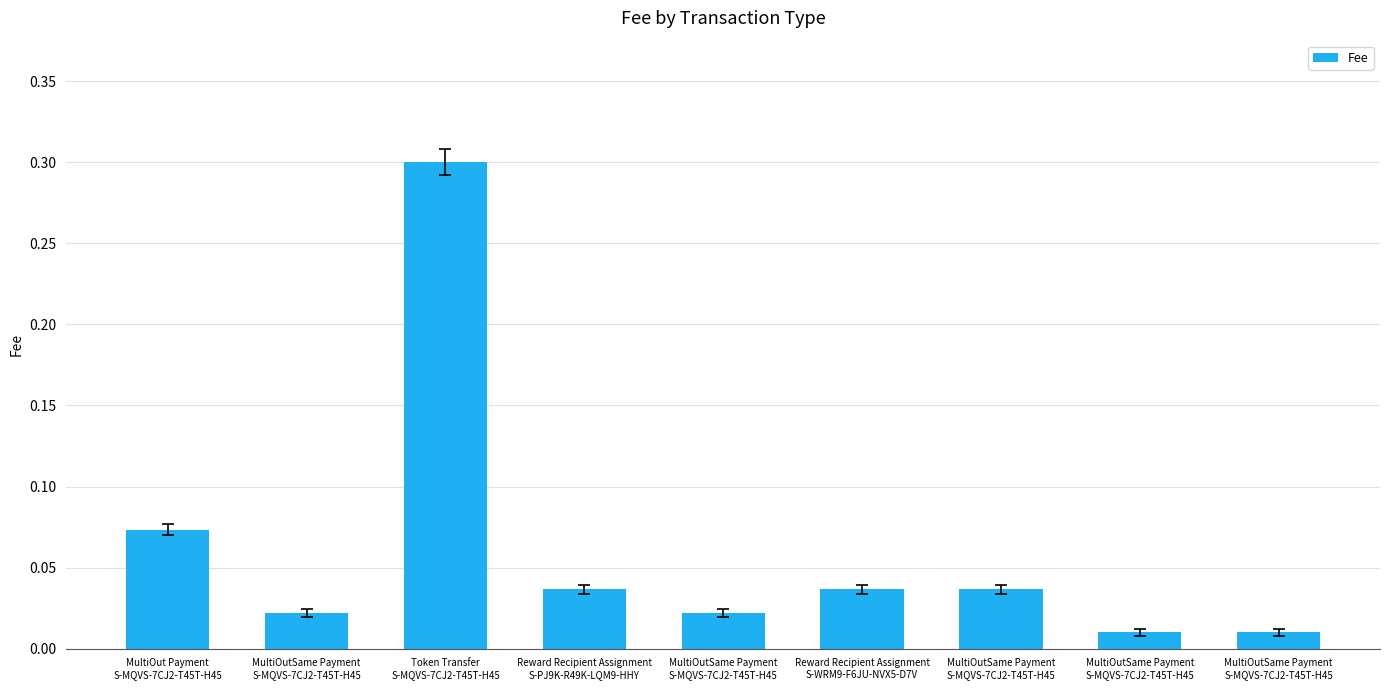

Does the chart contain any negative values?

No